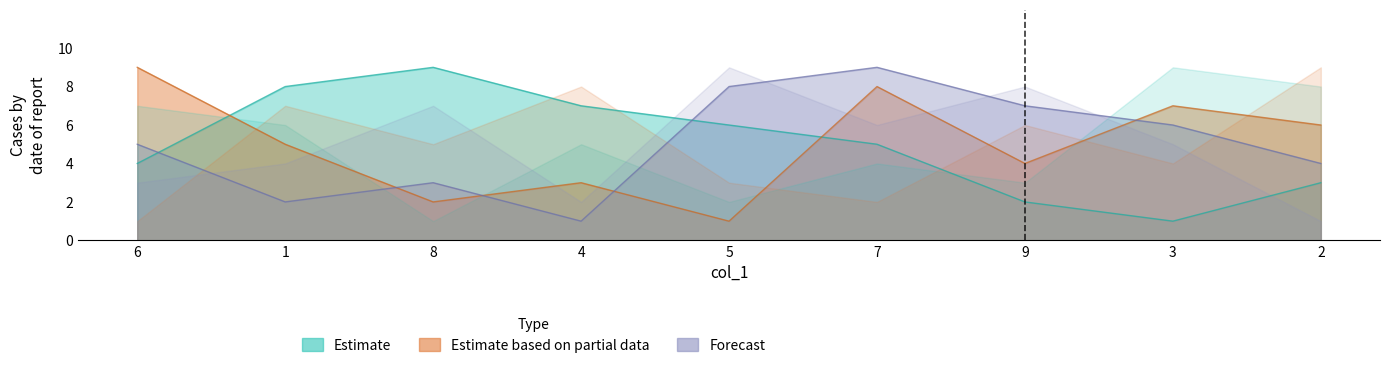

What is the difference between the maximum and minimum values in the col_9 series?

8